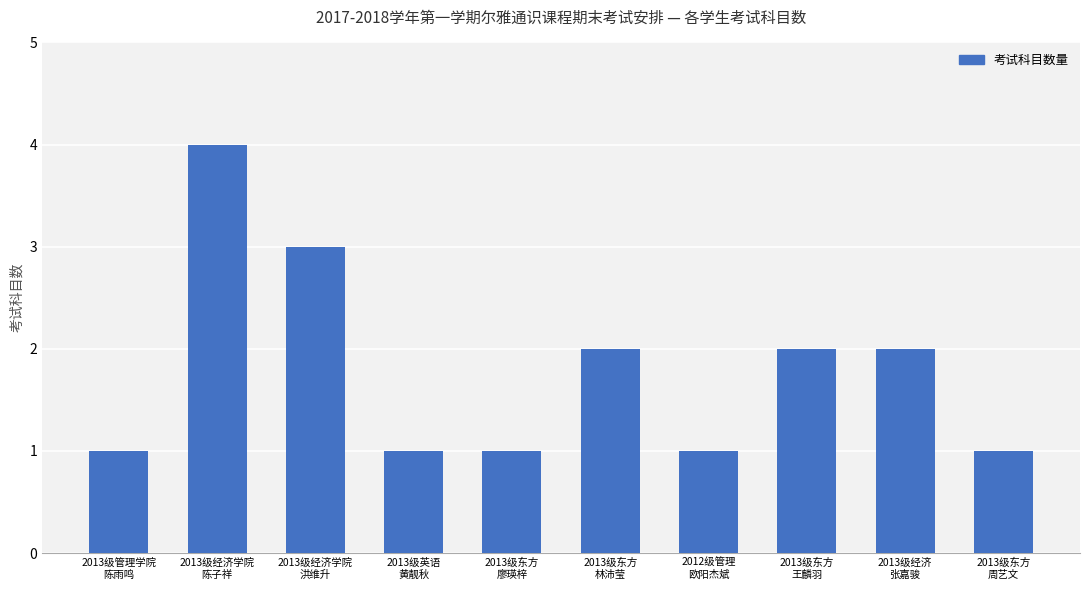

Does the chart contain any negative values?

No